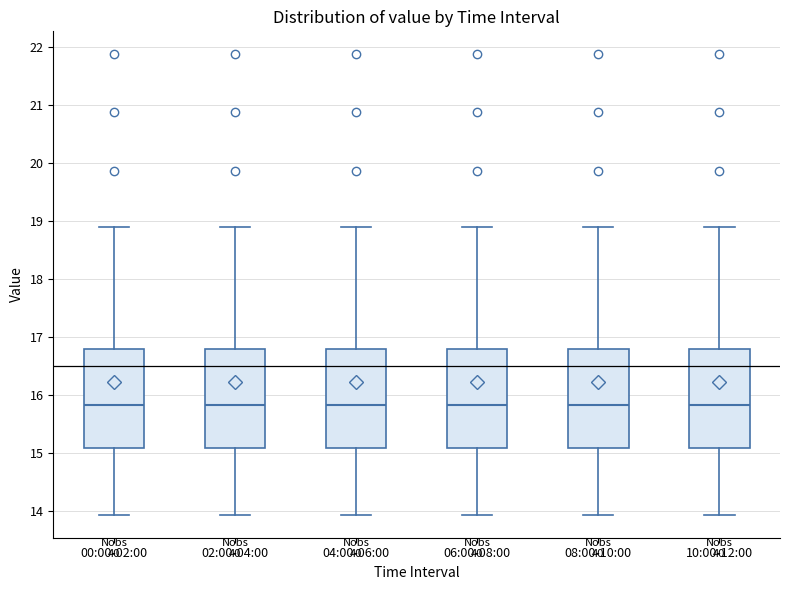

Reading left to right, transcribe this box plot: for each box, give where its median line is, the range the box spans, and where its two whiskers end, as read against the y-axis. The values are not printed on the chart, so give them approximately, as read against the axis.

00:00-02:00: median 15.8, box 15.1 to 16.8, whiskers 13.9 to 18.9
02:00-04:00: median 15.8, box 15.1 to 16.8, whiskers 13.9 to 18.9
04:00-06:00: median 15.8, box 15.1 to 16.8, whiskers 13.9 to 18.9
06:00-08:00: median 15.8, box 15.1 to 16.8, whiskers 13.9 to 18.9
08:00-10:00: median 15.8, box 15.1 to 16.8, whiskers 13.9 to 18.9
10:00-12:00: median 15.8, box 15.1 to 16.8, whiskers 13.9 to 18.9